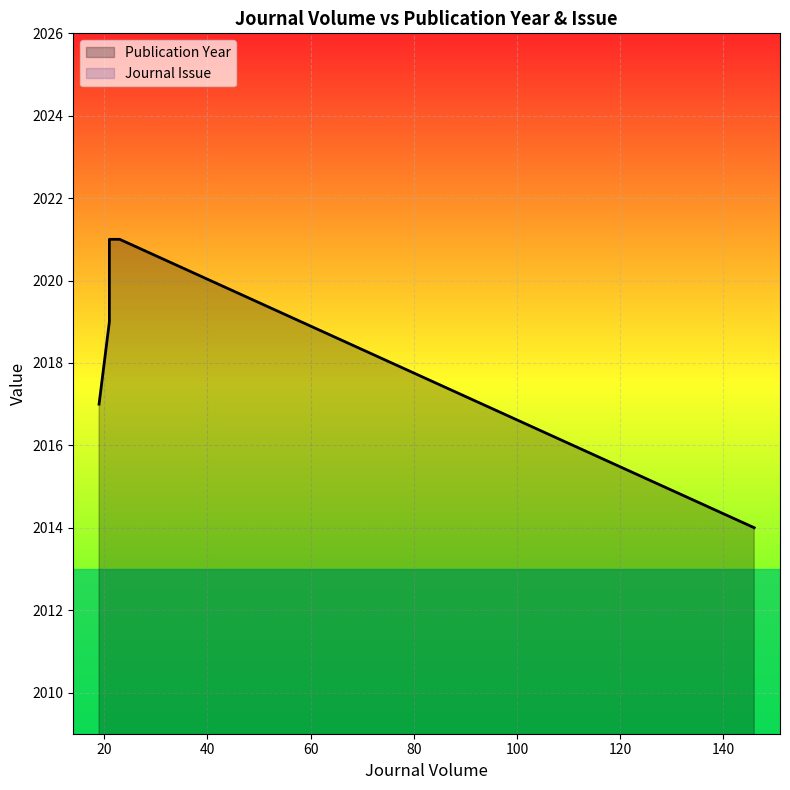

What is the total value across all series at 21?

2020